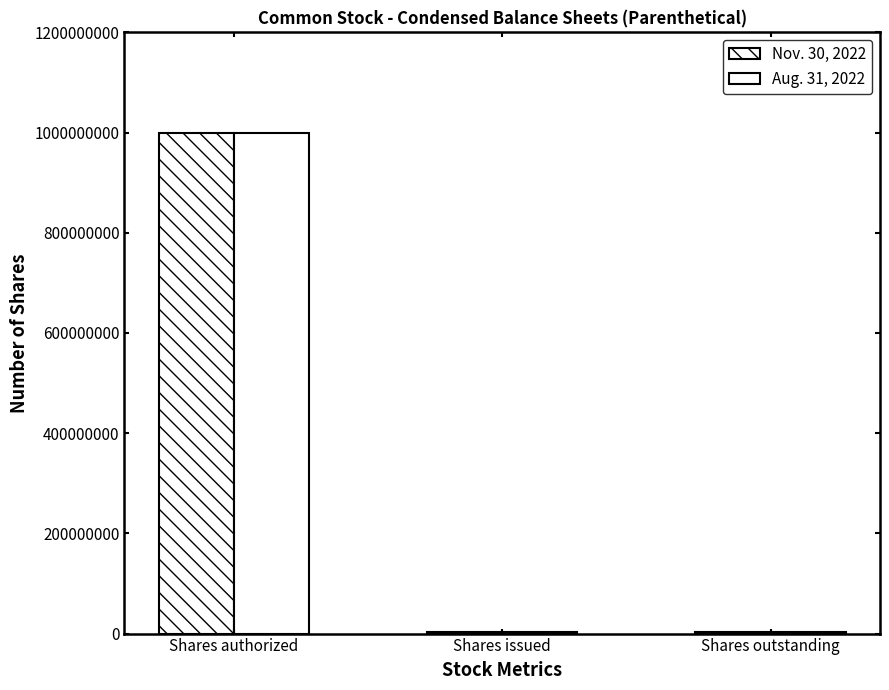

Between Shares issued and Shares outstanding, which series saw the biggest shift?

Nov. 30, 2022